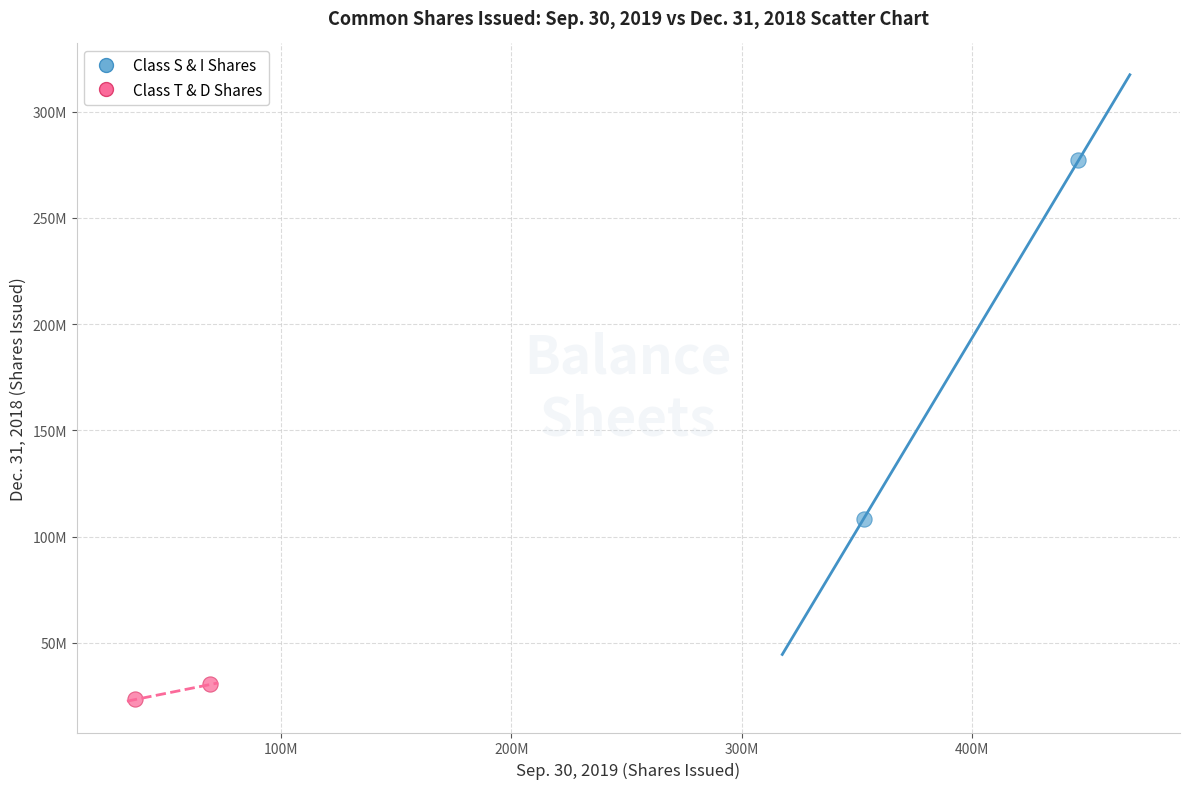

What are all the series names shown in the legend?

Class S & I Shares, Class T & D Shares